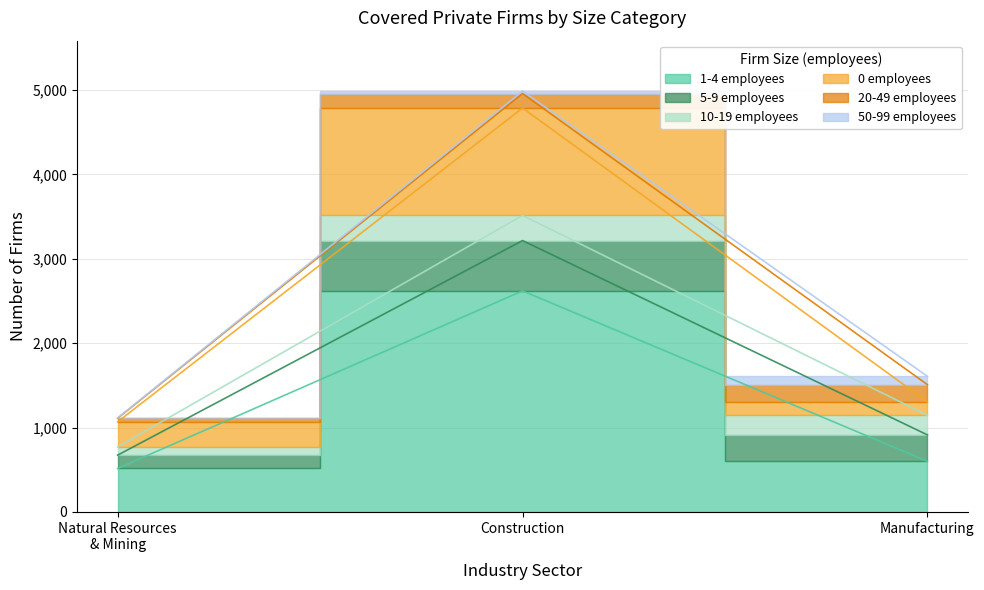

The value of 1-4 employees at Accommodation is -1434. True or false?

False